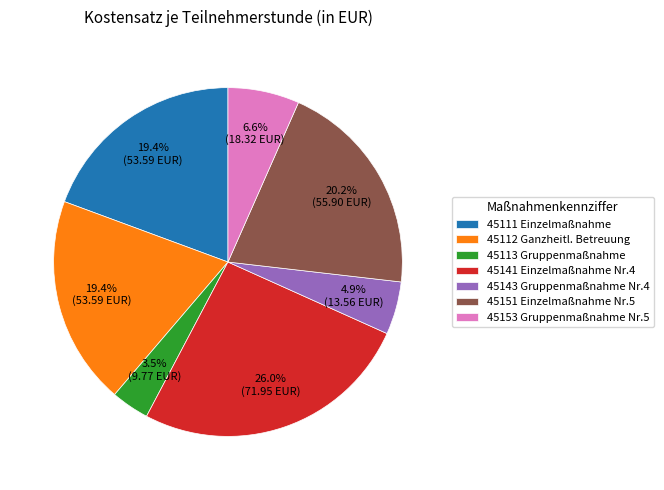

What is the largest slice in the pie chart?

45141